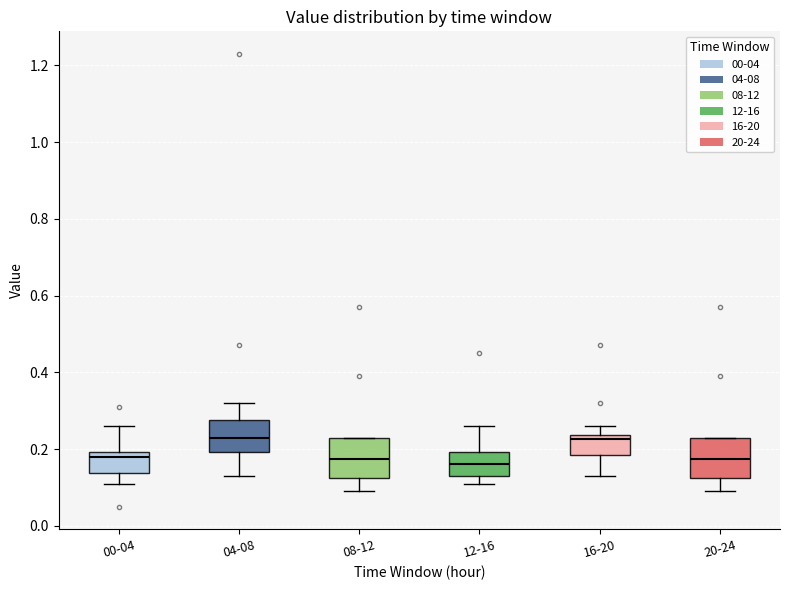

Where does the median line of the box for 12-16 sit on the y-axis? The values are not printed on the chart, so give them approximately, as read against the axis.

0.16